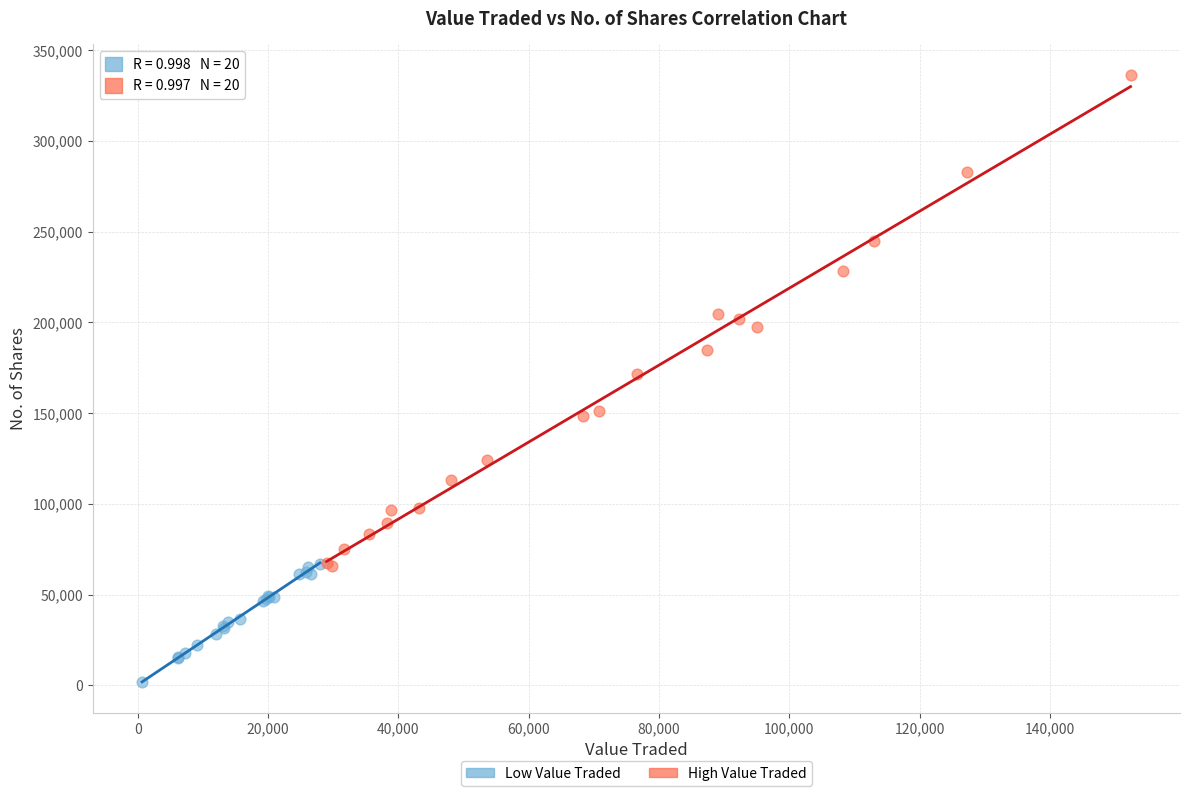

Which series contains the lowest Y value?

Low Value Traded